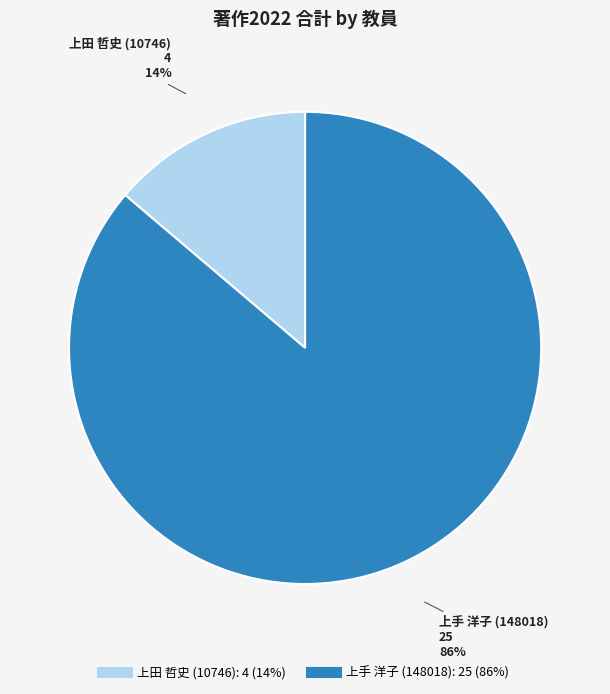

Combined, do 上田 哲史 (10746) and 上手 洋子 (148018) account for over 50%?

Yes